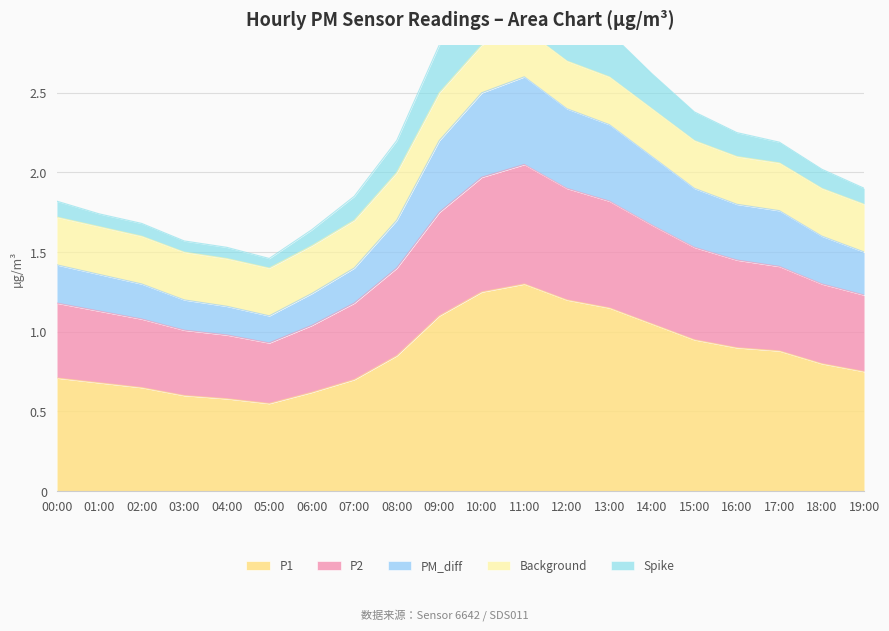

True or false: P1 has a value of 0.2 at 06:00.

False